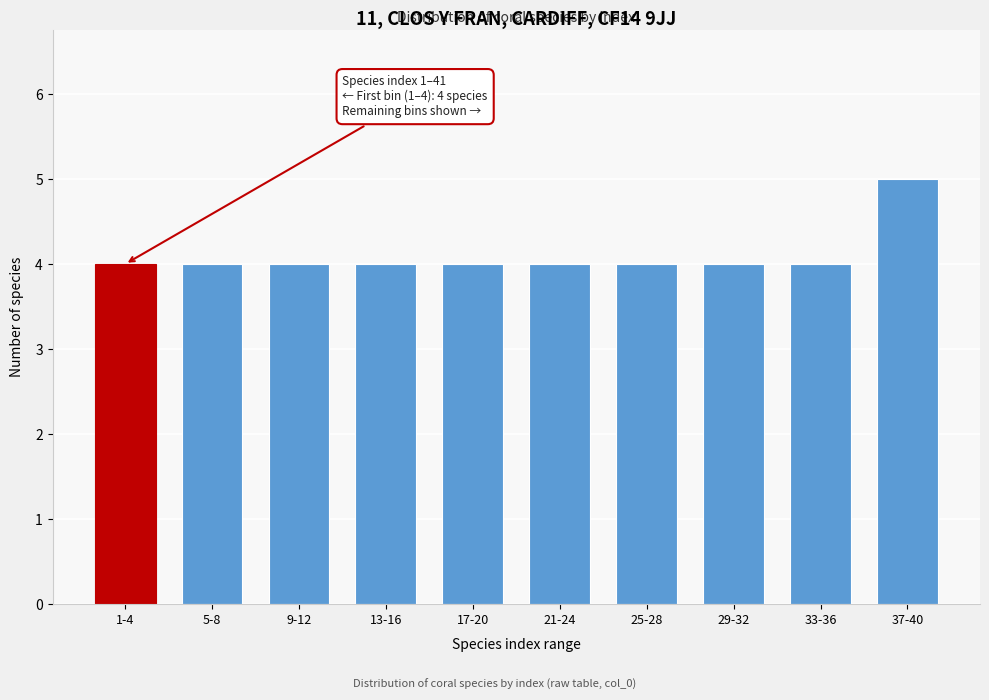

Reading left to right, what are all the values shown in this chart?

1-4=4	5-8=4	9-12=4	13-16=4	17-20=4	21-24=4	25-28=4	29-32=4	33-36=4	37-40=5